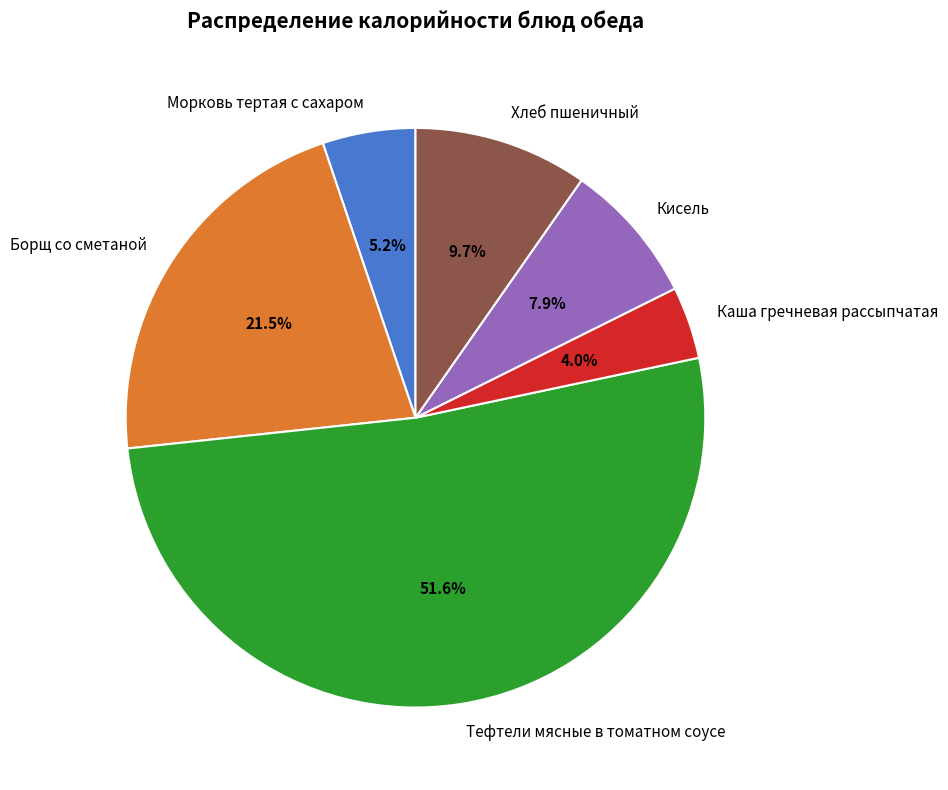

Does Хлеб пшеничный represent more than half of the total?

No